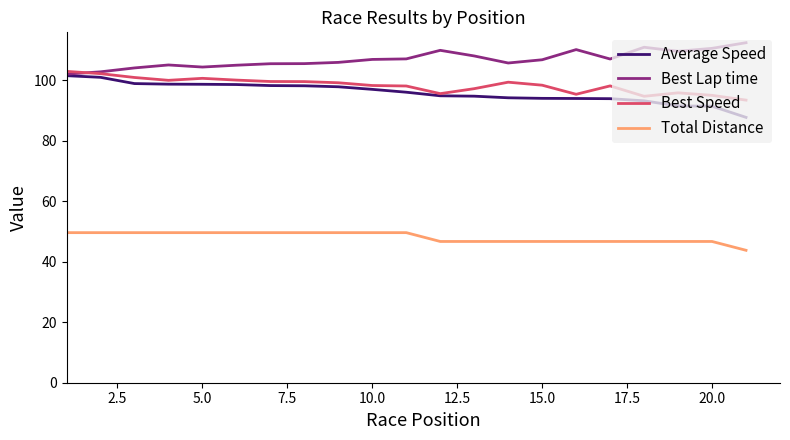

True or false: Total Distance and Best Lap time cross at least once.

False